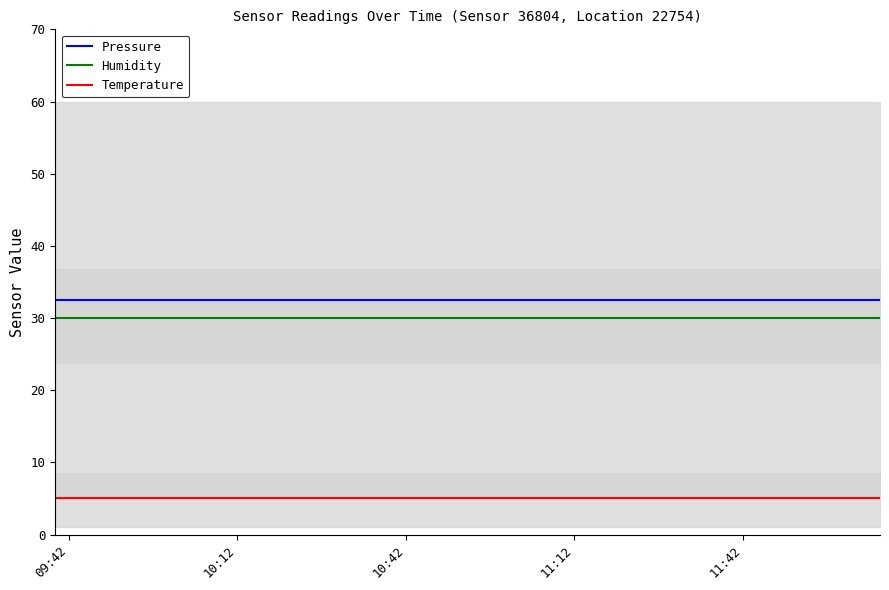

At which label does Temperature reach its peak?

09:42